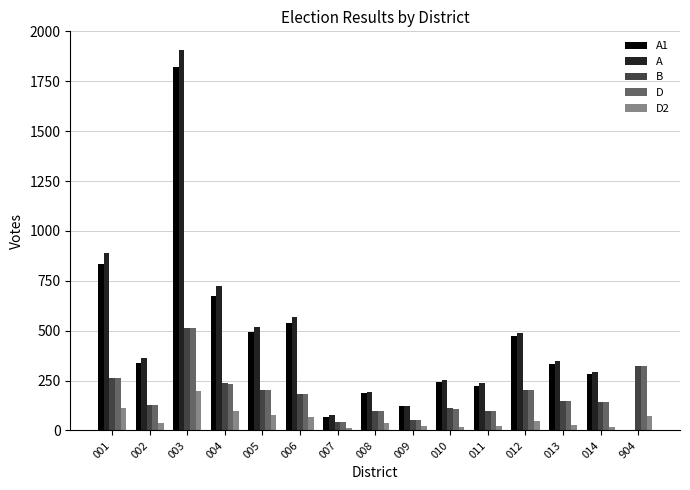

At which category is the sum across all series the highest?

003